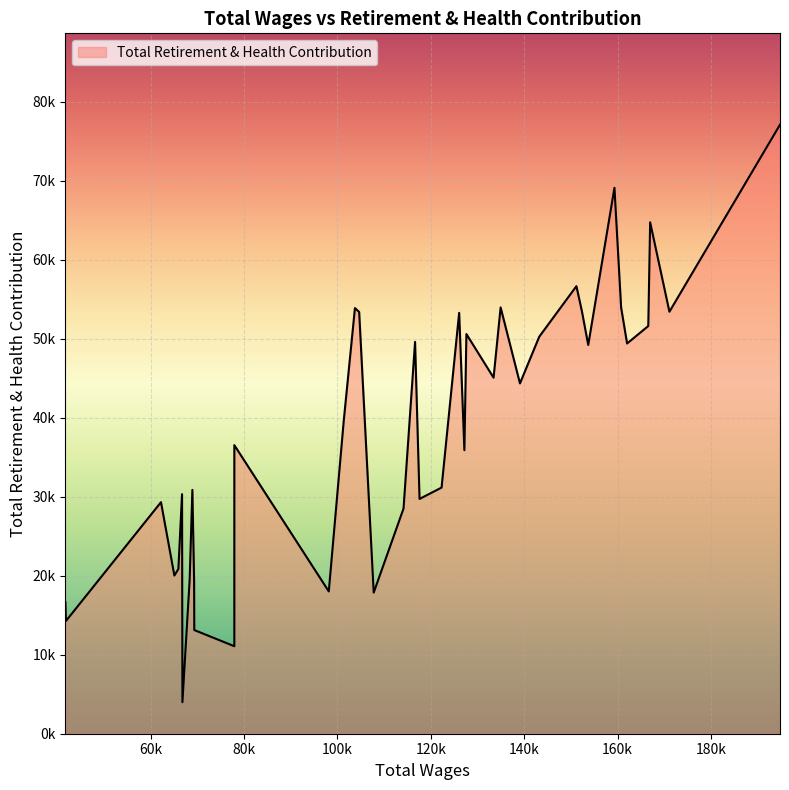

Where is the first local minimum?

1